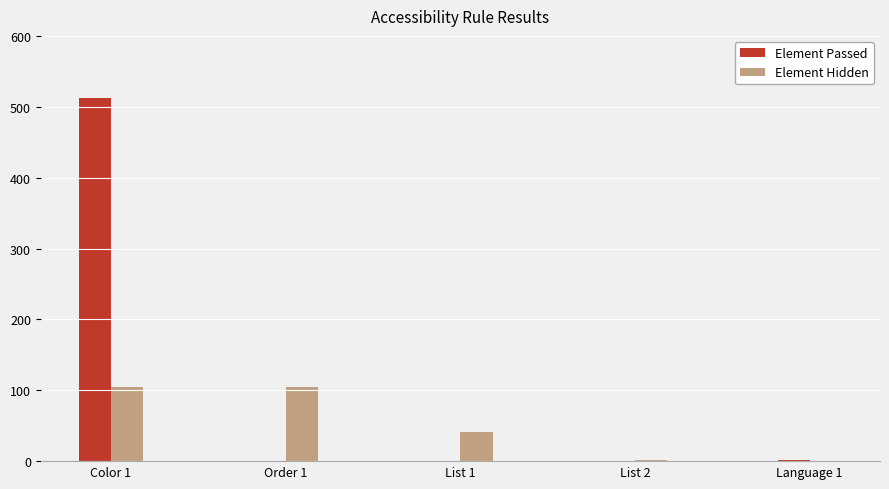

Is it true that Element Hidden equals 34 at Color 1?

False